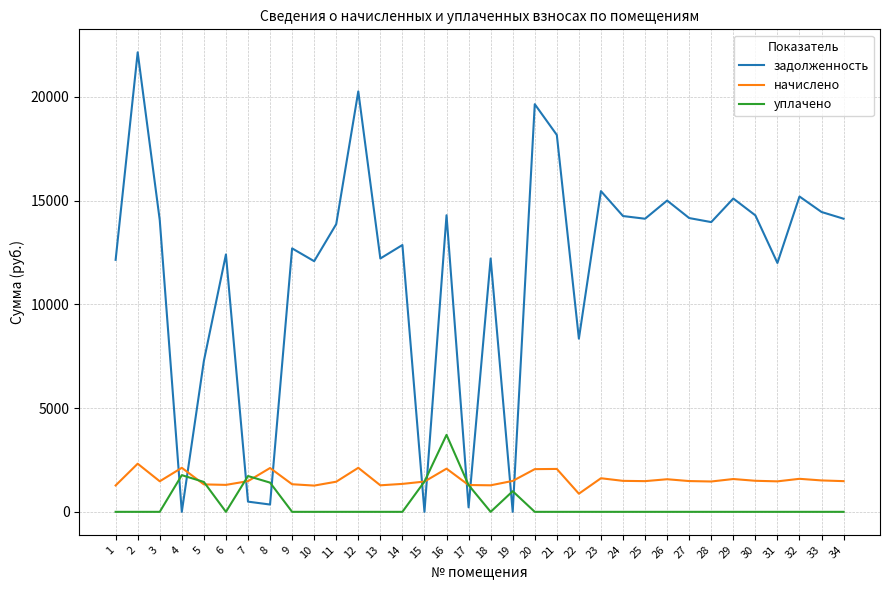

Count the number of categories in the chart.

34